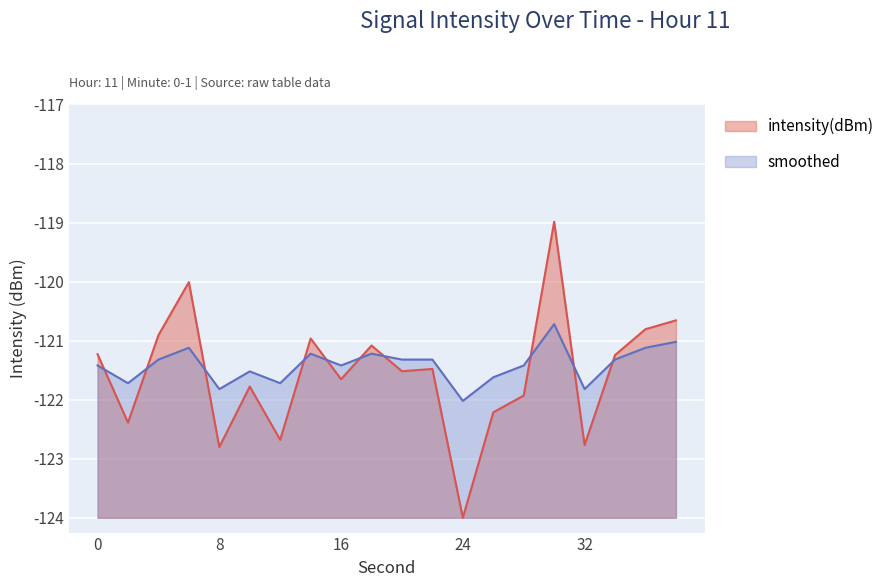

True or false: intensity(dBm) has a value of 1.0 at 18.

False